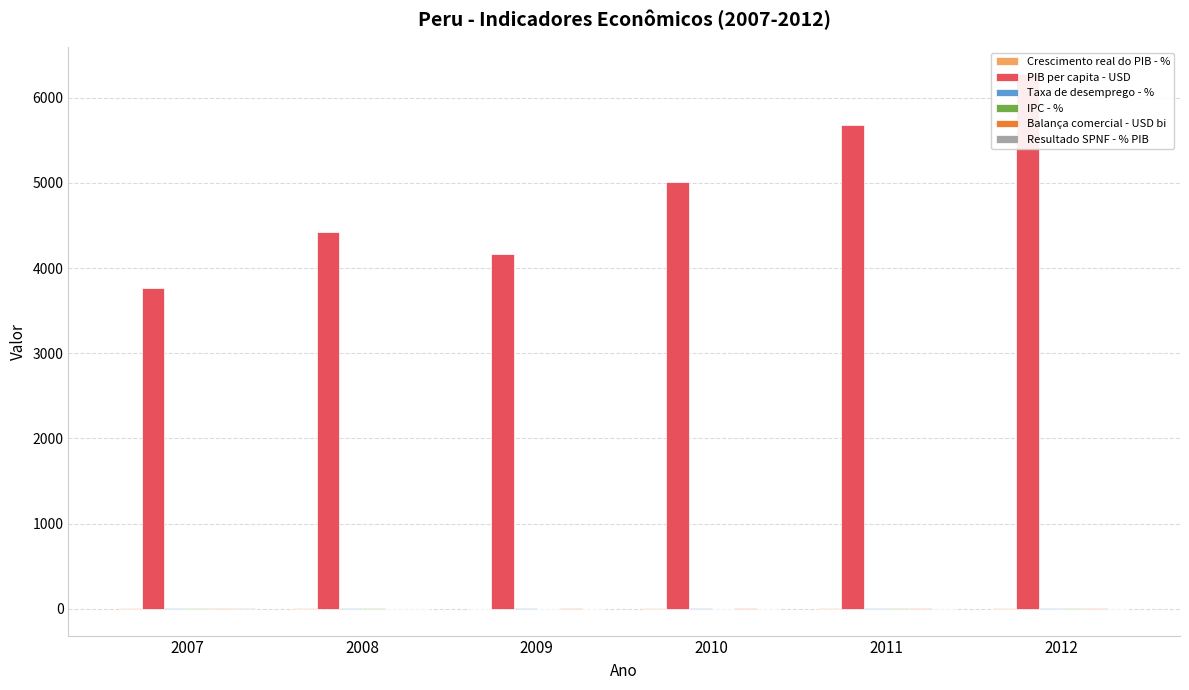

Reading left to right, transcribe all the data shown in this chart.

Crescimento real do PIB - %: 2007=8.9	2008=9.8	2009=1.0	2010=8.5	2011=6.5	2012=6.0
PIB per capita - USD: 2007=3763.7	2008=4427.0	2009=4165.5	2010=5012.0	2011=5674.6	2012=6279.5
Taxa de desemprego - %: 2007=8.4	2008=8.4	2009=8.4	2010=8.0	2011=7.7	2012=7.0
IPC - %: 2007=3.9	2008=6.7	2009=0.2	2010=2.1	2011=4.7	2012=2.6
Balança comercial - USD bi: 2007=8.5	2008=2.6	2009=6.1	2010=7.0	2011=9.2	2012=6.4
Resultado SPNF - % PIB: 2007=2.9	2008=2.4	2009=-1.4	2010=-0.2	2011=2.1	2012=2.3